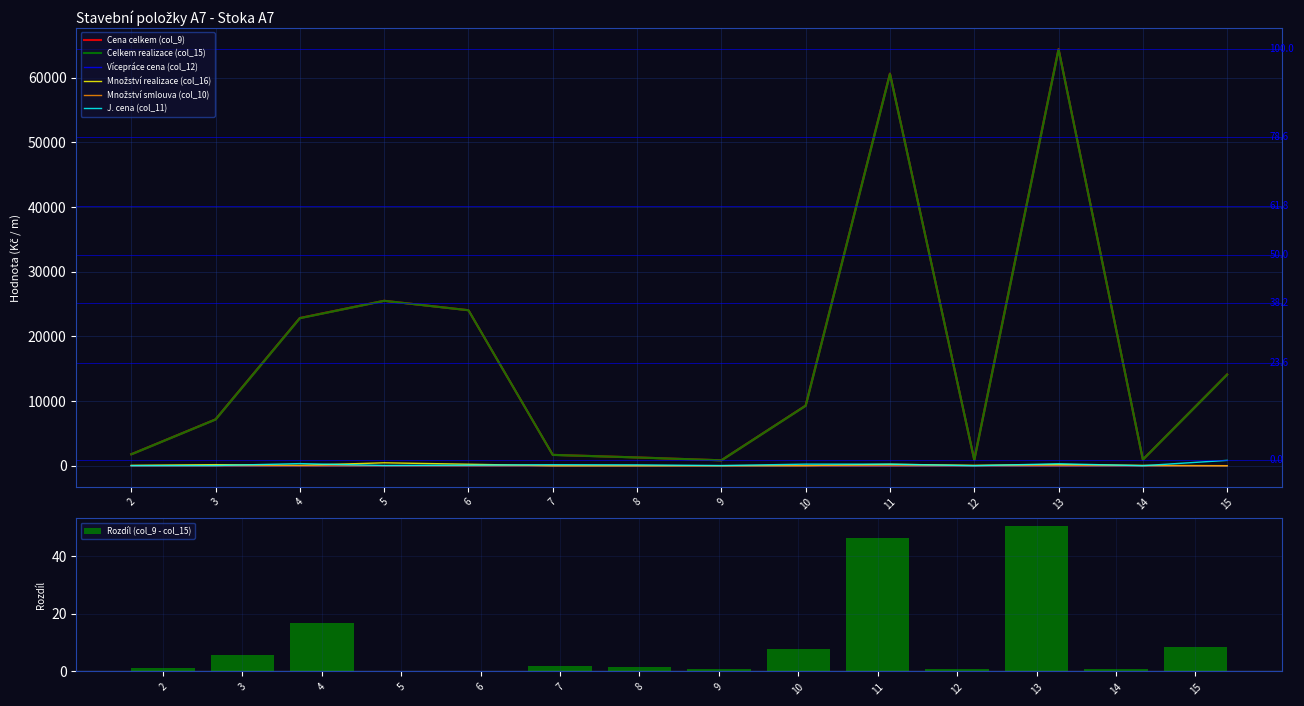

What is the sum of the Množství smlouva (col_10) values at 5 and 12?

-0.1